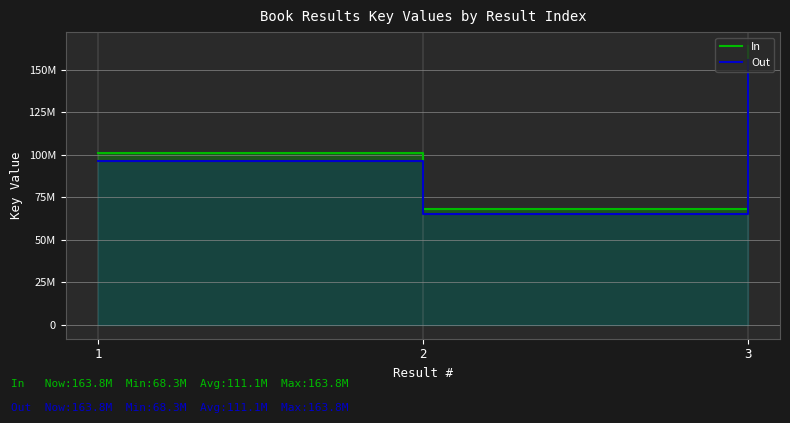

What is the value of the In point at the 1st from the left?

101162742.0